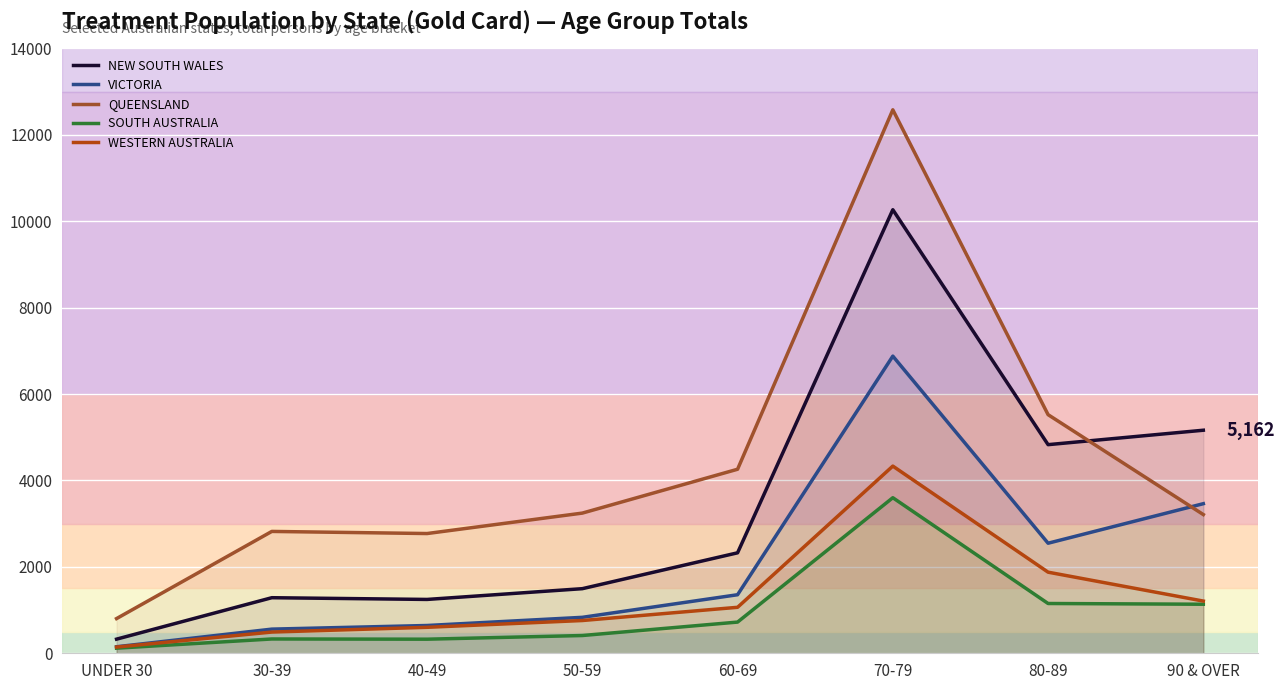

What is the minimum value shown in the chart?

118